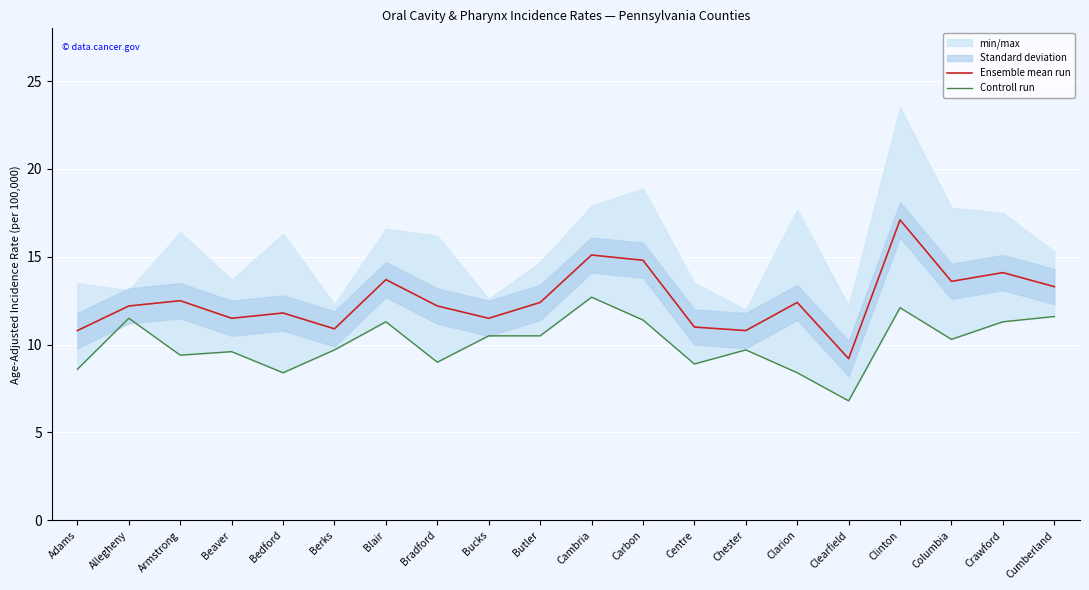

Which series has the largest total across all categories?

Ensemble mean run